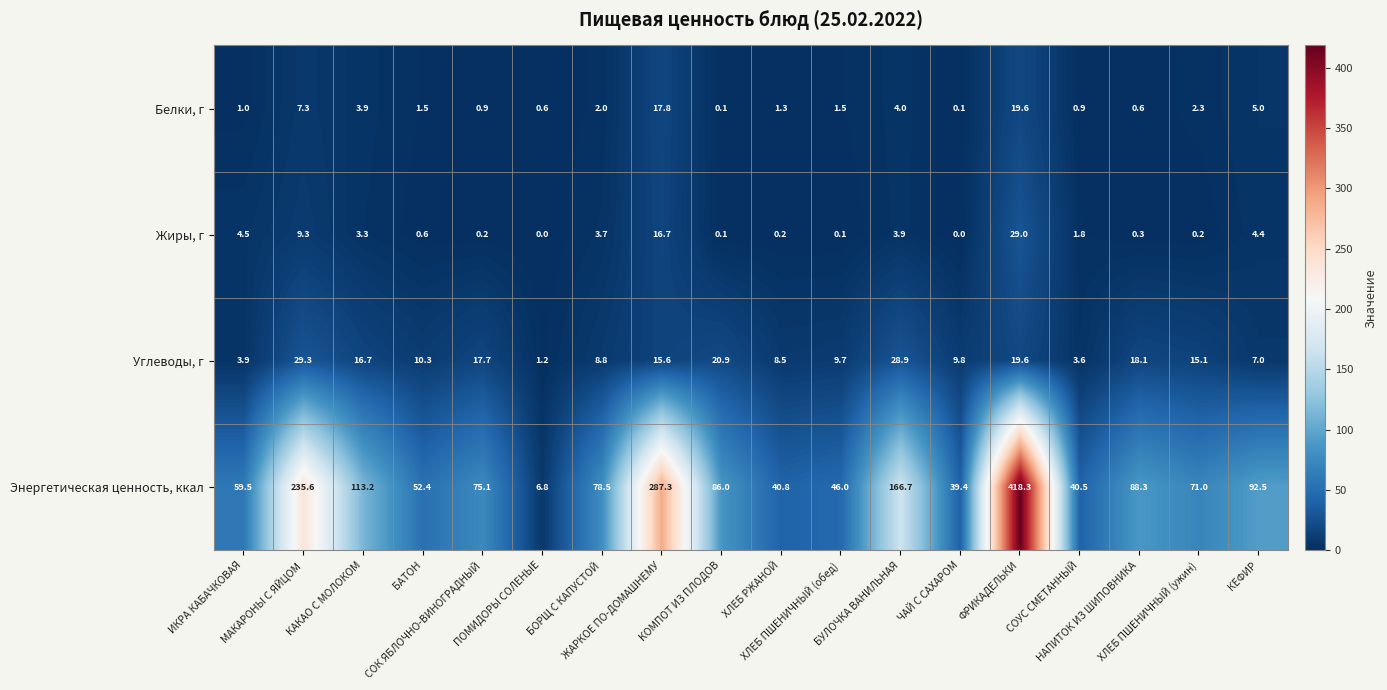

Which series changed the most between ЖАРКОЕ ПО-ДОМАШНЕМУ and ЧАЙ С САХАРОМ?

Энергетическая ценность, ккал